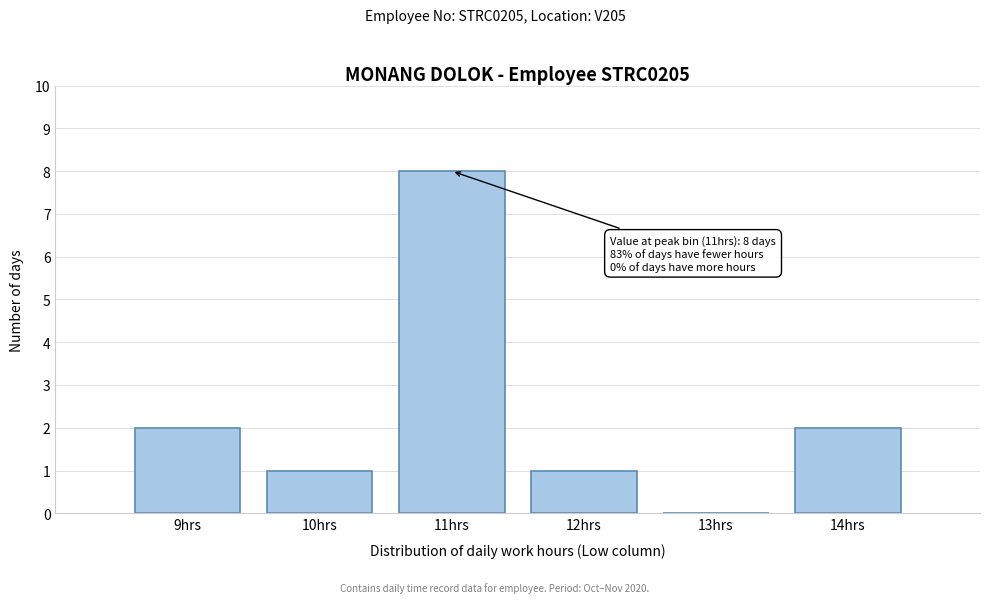

Which range on the x-axis has the tallest bar?

10.5 to 11.5